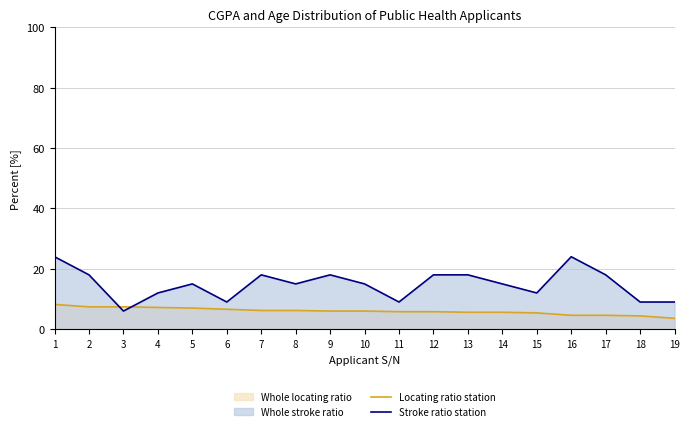

Rank the series by their average value, from highest to lowest.

Stroke ratio station, Locating ratio station